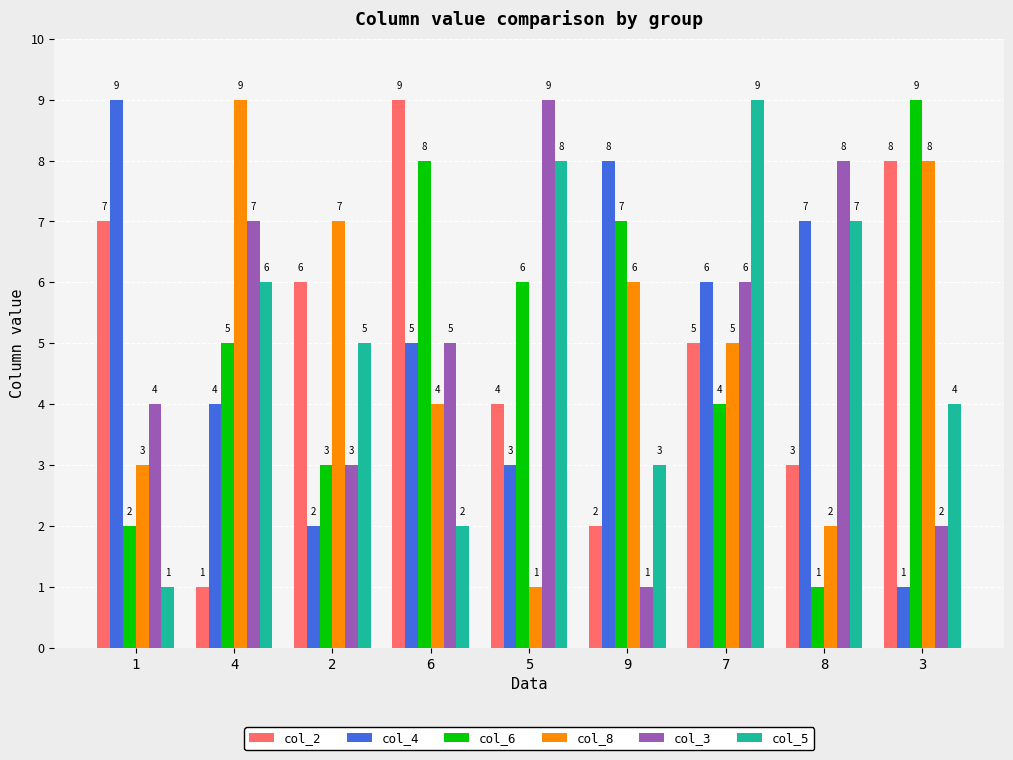

Are the bars horizontal?

No